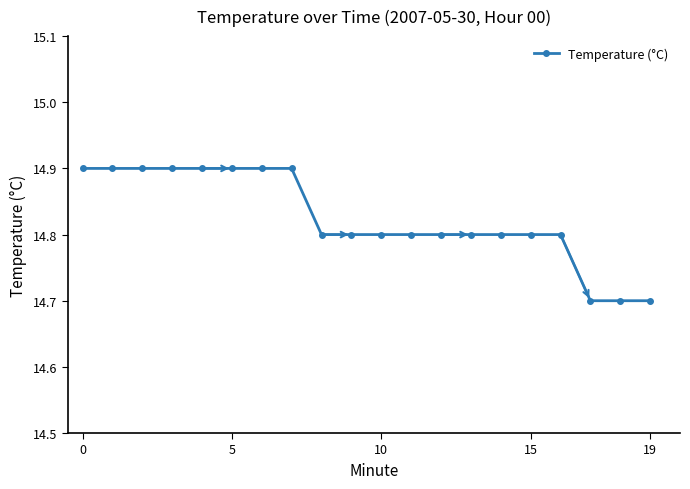

What is the value of the 5th point from the left?

14.9